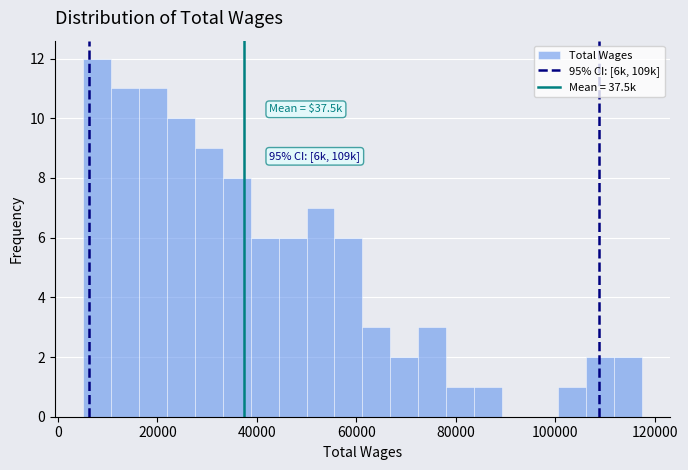

Around what value on the x-axis is the tallest bar? Give the approximate position of its centre, as read against the axis.

8000